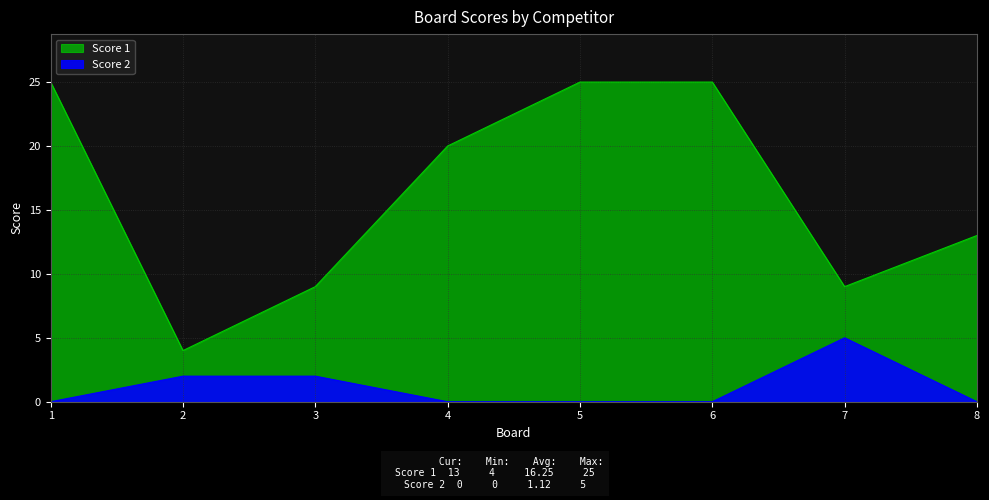

How many Score 2 values are between 0 and 2?

7